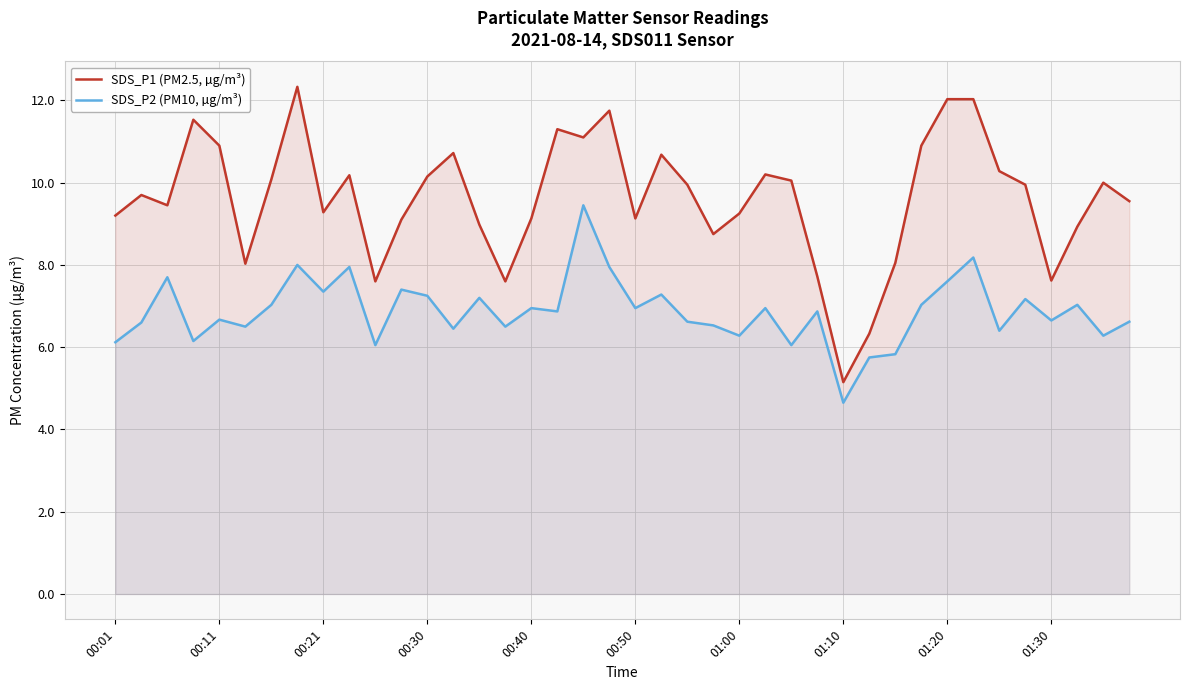

What is the minimum value for SDS_P2 (PM10, µg/m³)?

4.7